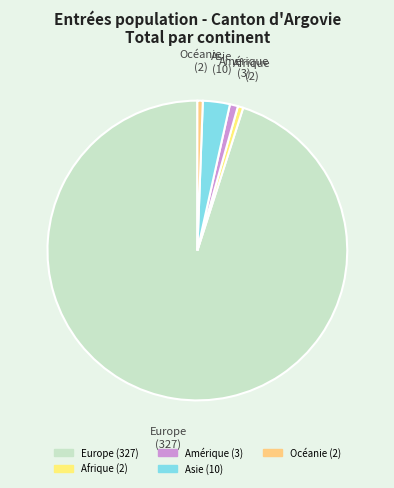

Count the number of slices in the pie.

5